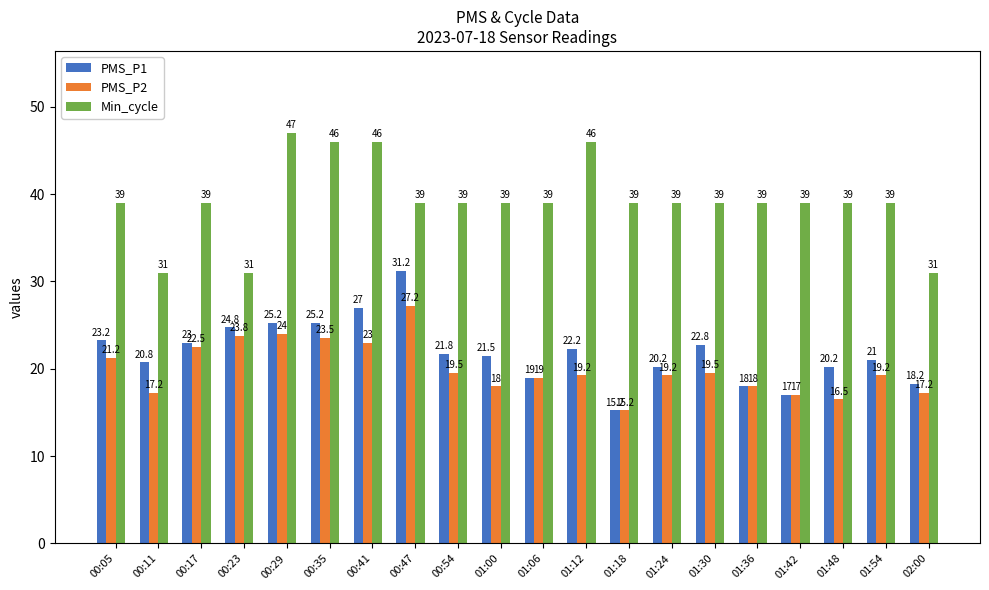

How many data points in PMS_P2 are less than 19?

7